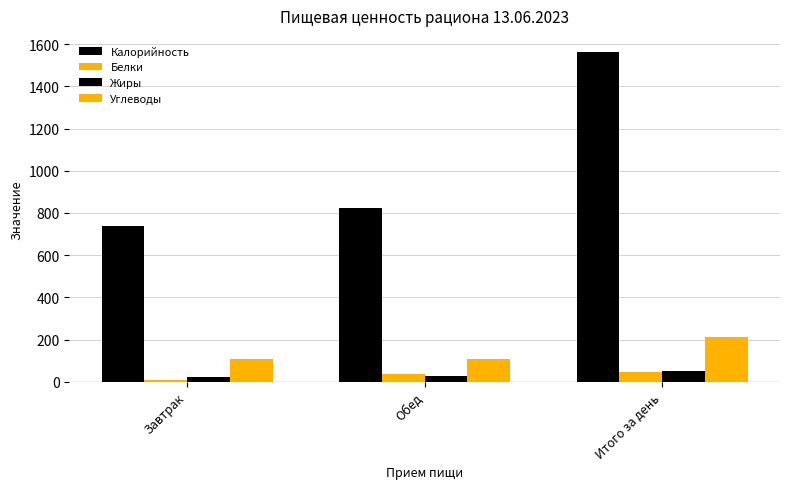

What value does the Белки series have at Обед?

35.9